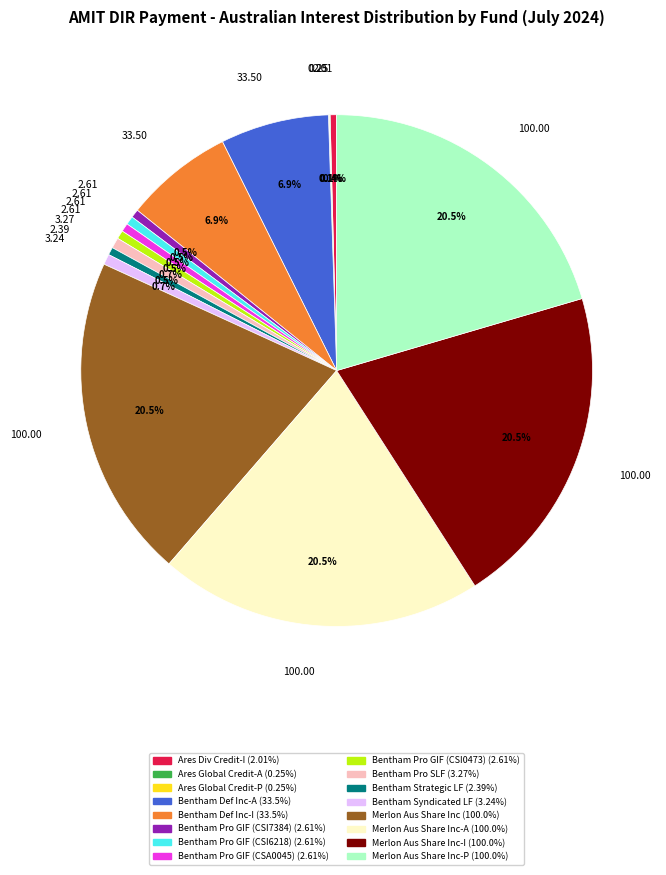

Is there a majority slice in this chart?

No